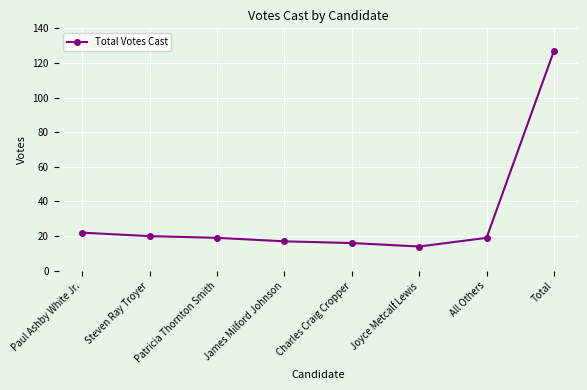

True or false: the data has more than 2 interior local peaks.

False